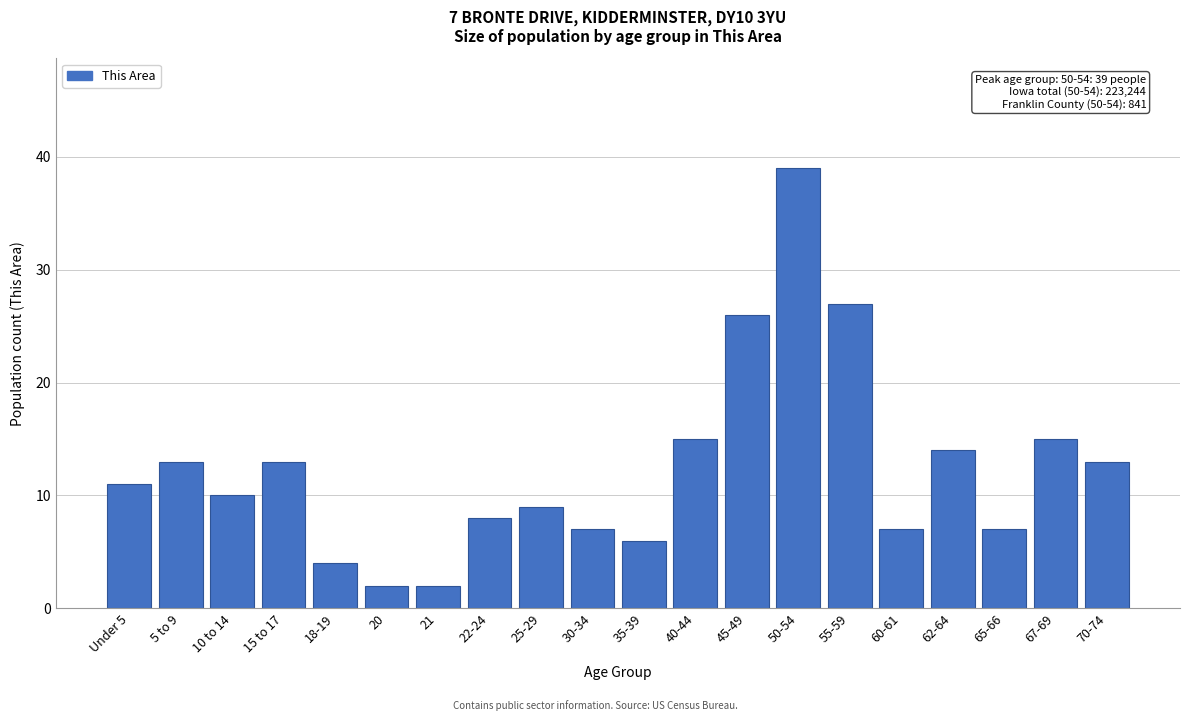

Reading left to right, extract all data points from this chart.

11	13	10	13	4	2	2	8	9	7	6	15	26	39	27	7	14	7	15	13